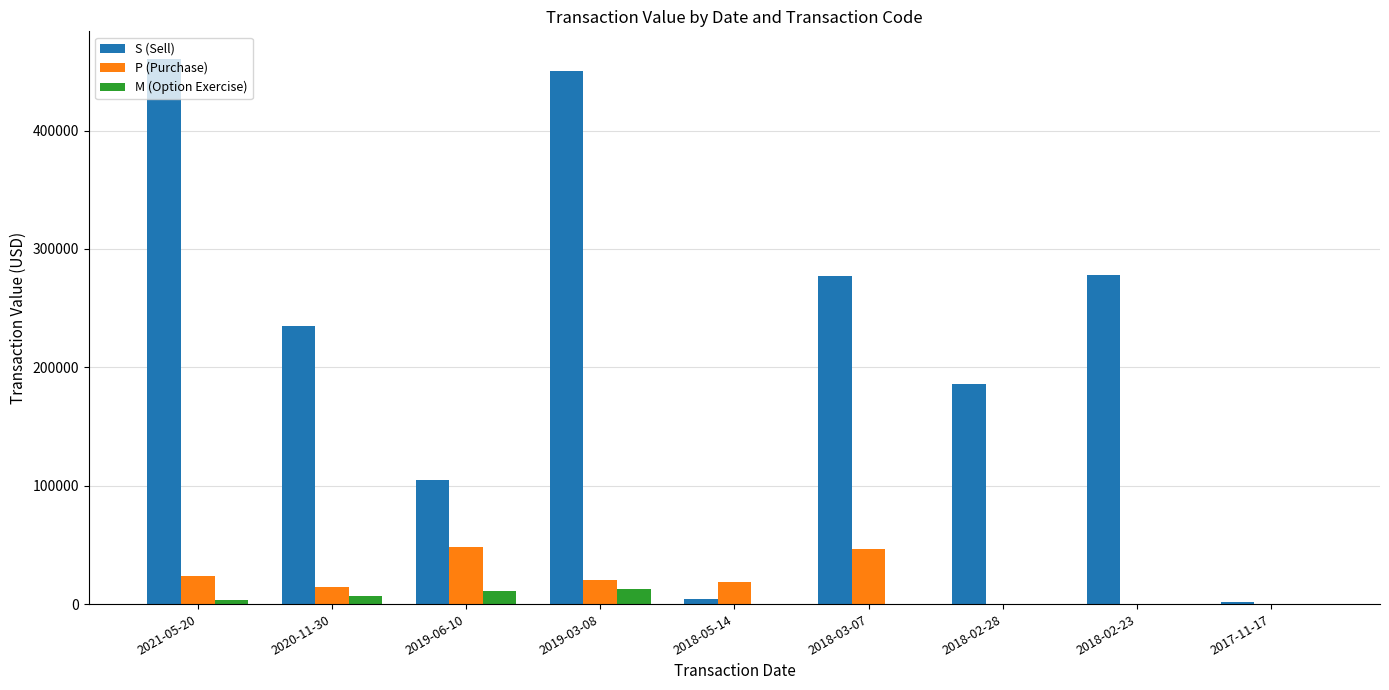

Between 2021-05-20 and 2018-02-23, which series saw the biggest shift?

S (Sell)